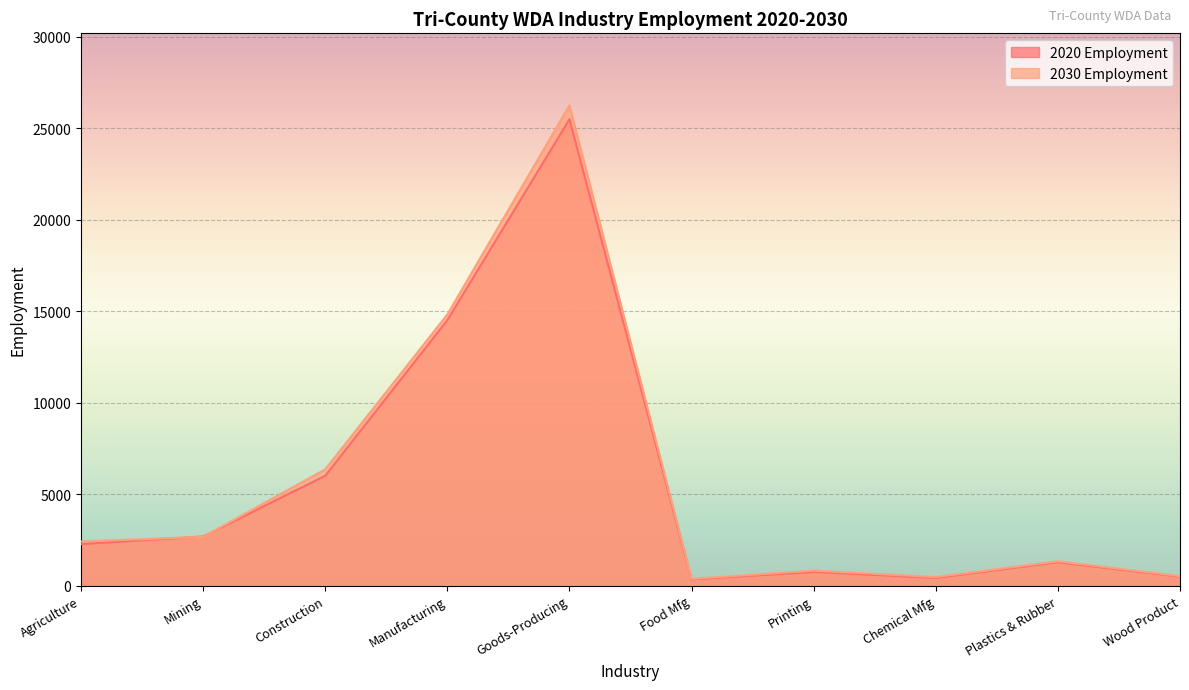

Which series ends up on top after the final intersection of 2030 Employment and 2020 Employment?

2030 Employment